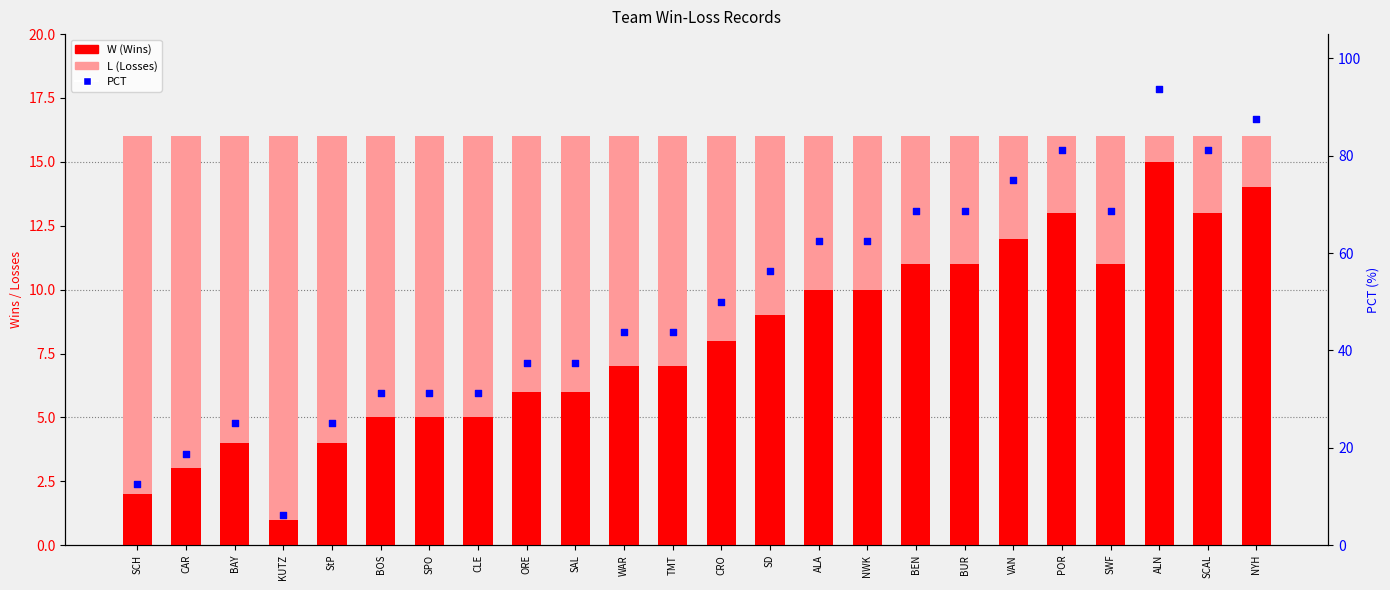

Is the value of W (Wins) at StP greater than the value of L (Losses) at BAY?

No